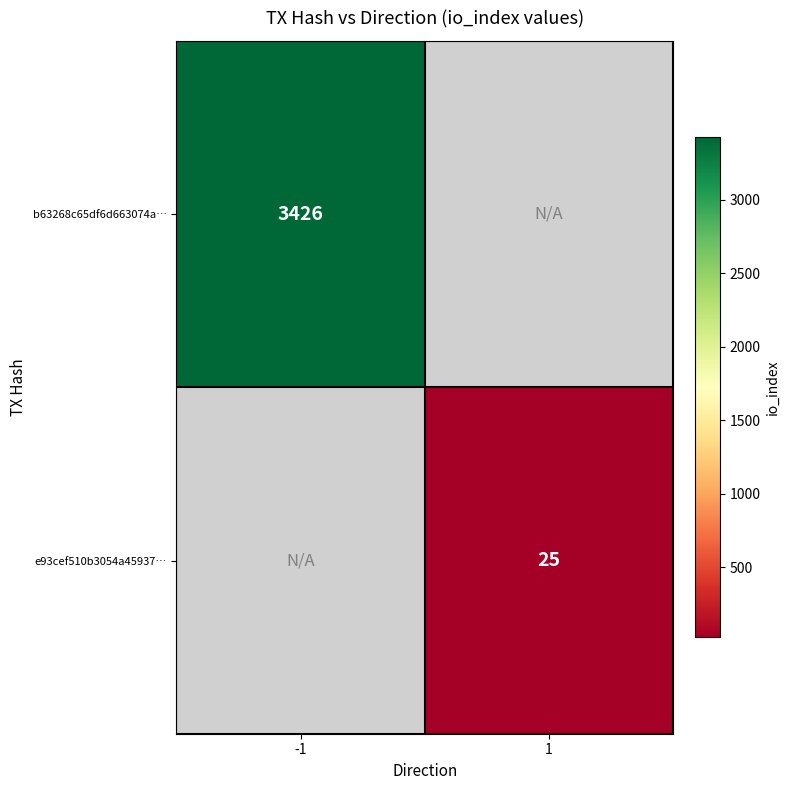

Is it true that b63268c65df6d663074a… equals 1726 at -1?

False